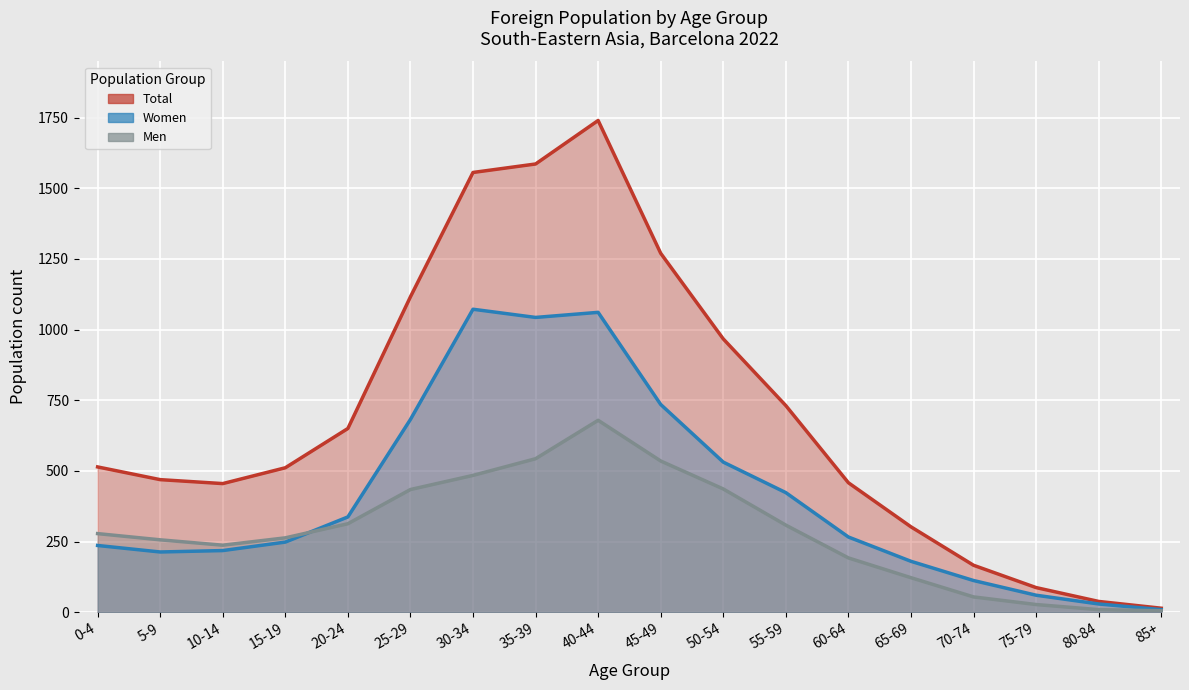

Which series has the largest range (max minus min)?

Total